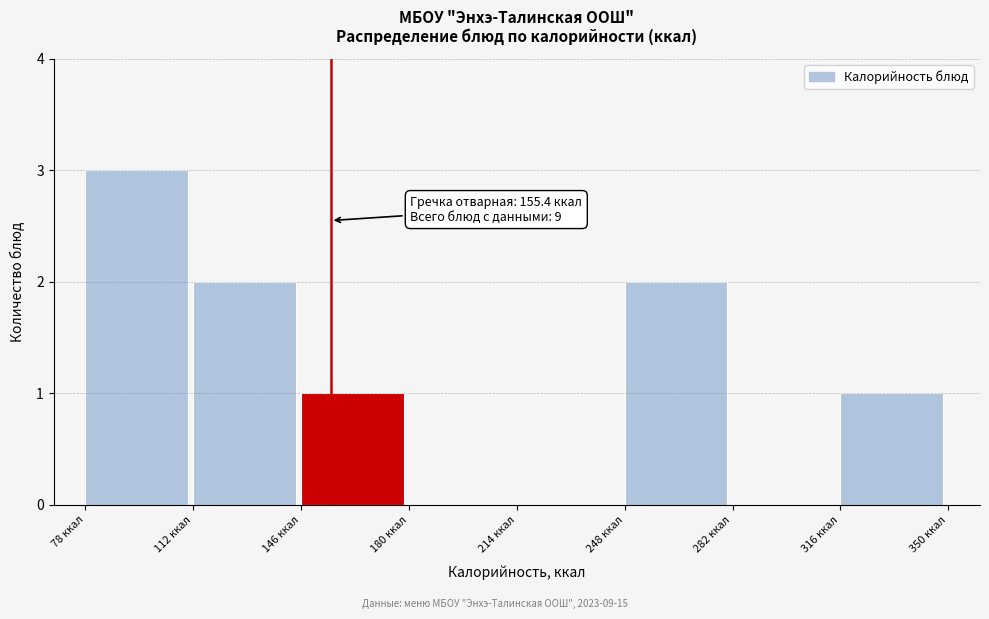

Over which range of the x-axis is the bar tallest?

80 to 110